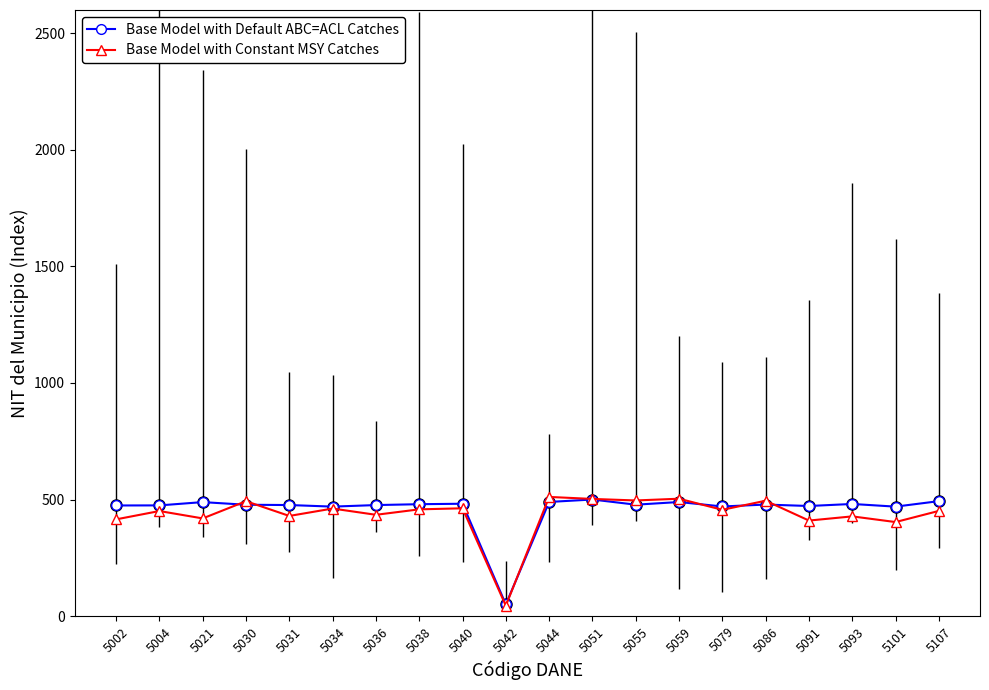

At which category does the chart reach its minimum across all series?

5042